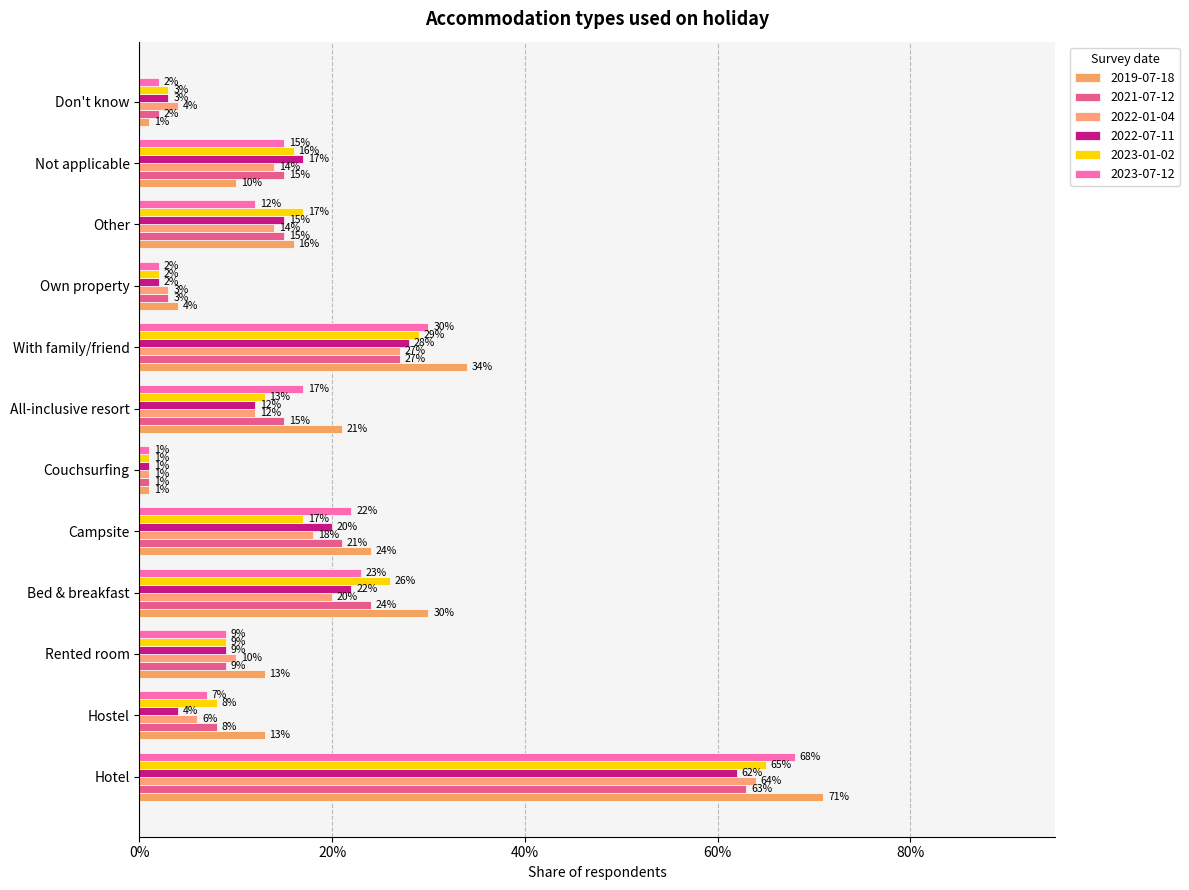

Reading left to right, list all the values displayed in this chart.

2019-07-18: Hotel=0.7	Hostel=0.1	Rented room=0.1	Bed & breakfast=0.3	Campsite=0.2	Couchsurfing=0.0	All-inclusive resort=0.2	With family/friend=0.3	Own property=0.0	Other=0.2	Not applicable=0.1	Don't know=0.0
2021-07-12: Hotel=0.6	Hostel=0.1	Rented room=0.1	Bed & breakfast=0.2	Campsite=0.2	Couchsurfing=0.0	All-inclusive resort=0.1	With family/friend=0.3	Own property=0.0	Other=0.1	Not applicable=0.1	Don't know=0.0
2022-01-04: Hotel=0.6	Hostel=0.1	Rented room=0.1	Bed & breakfast=0.2	Campsite=0.2	Couchsurfing=0.0	All-inclusive resort=0.1	With family/friend=0.3	Own property=0.0	Other=0.1	Not applicable=0.1	Don't know=0.0
2022-07-11: Hotel=0.6	Hostel=0.0	Rented room=0.1	Bed & breakfast=0.2	Campsite=0.2	Couchsurfing=0.0	All-inclusive resort=0.1	With family/friend=0.3	Own property=0.0	Other=0.1	Not applicable=0.2	Don't know=0.0
2023-01-02: Hotel=0.7	Hostel=0.1	Rented room=0.1	Bed & breakfast=0.3	Campsite=0.2	Couchsurfing=0.0	All-inclusive resort=0.1	With family/friend=0.3	Own property=0.0	Other=0.2	Not applicable=0.2	Don't know=0.0
2023-07-12: Hotel=0.7	Hostel=0.1	Rented room=0.1	Bed & breakfast=0.2	Campsite=0.2	Couchsurfing=0.0	All-inclusive resort=0.2	With family/friend=0.3	Own property=0.0	Other=0.1	Not applicable=0.1	Don't know=0.0